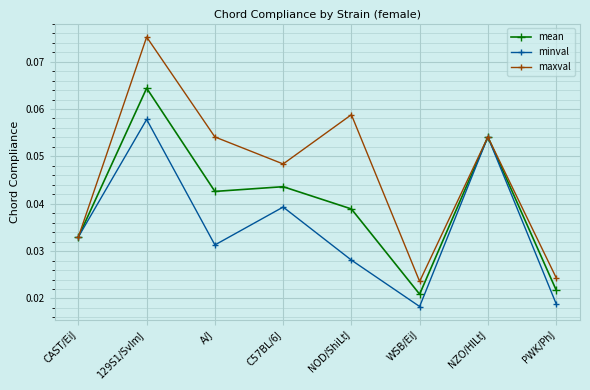

Rank the series at A/J from highest to lowest value.

maxval, mean, minval